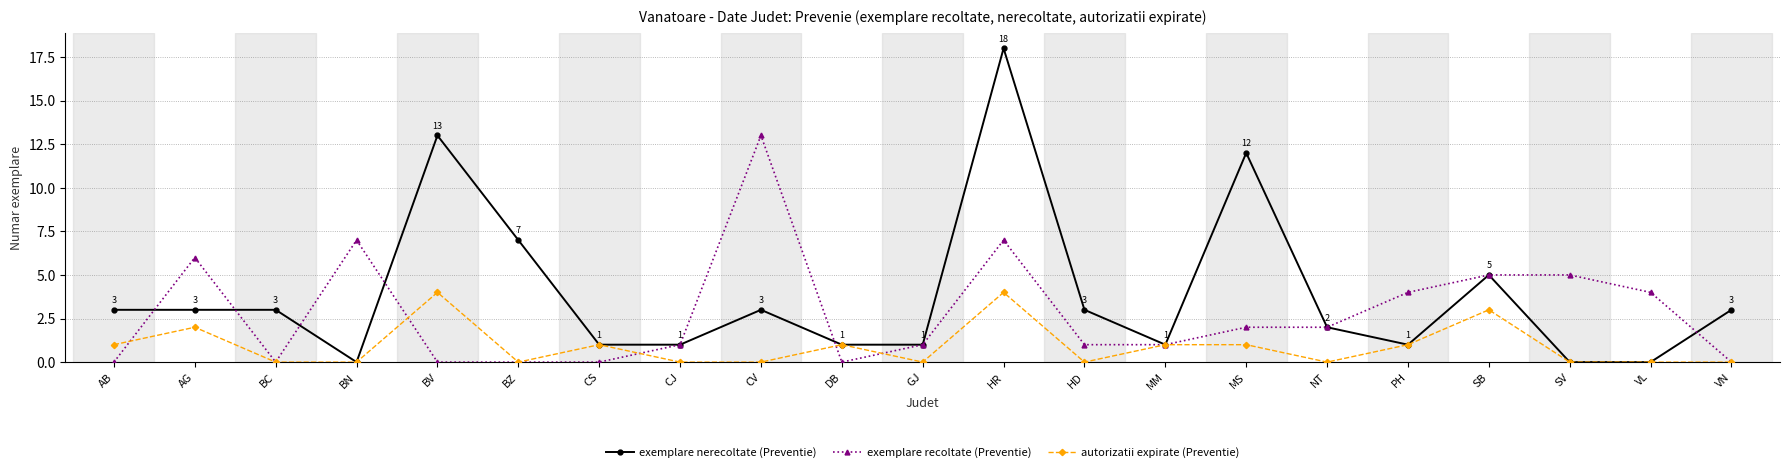

Is it true that autorizatii expirate (Preventie) equals 1 at PH?

True